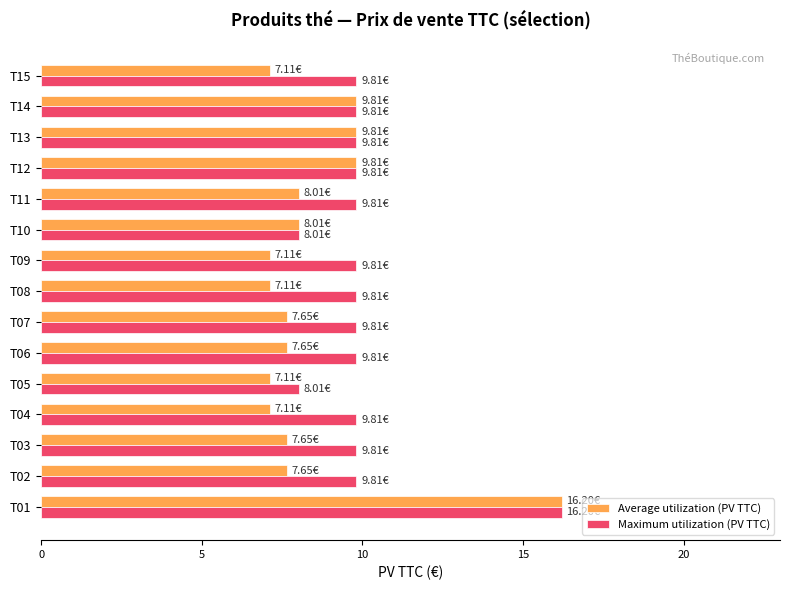

What is the average value of the Maximum utilization (PV TTC) series?

10.0